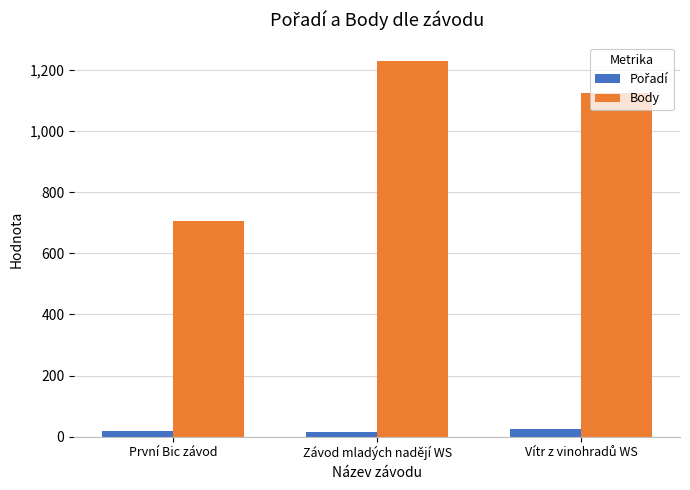

At how many categories does at least one series exceed 198?

3